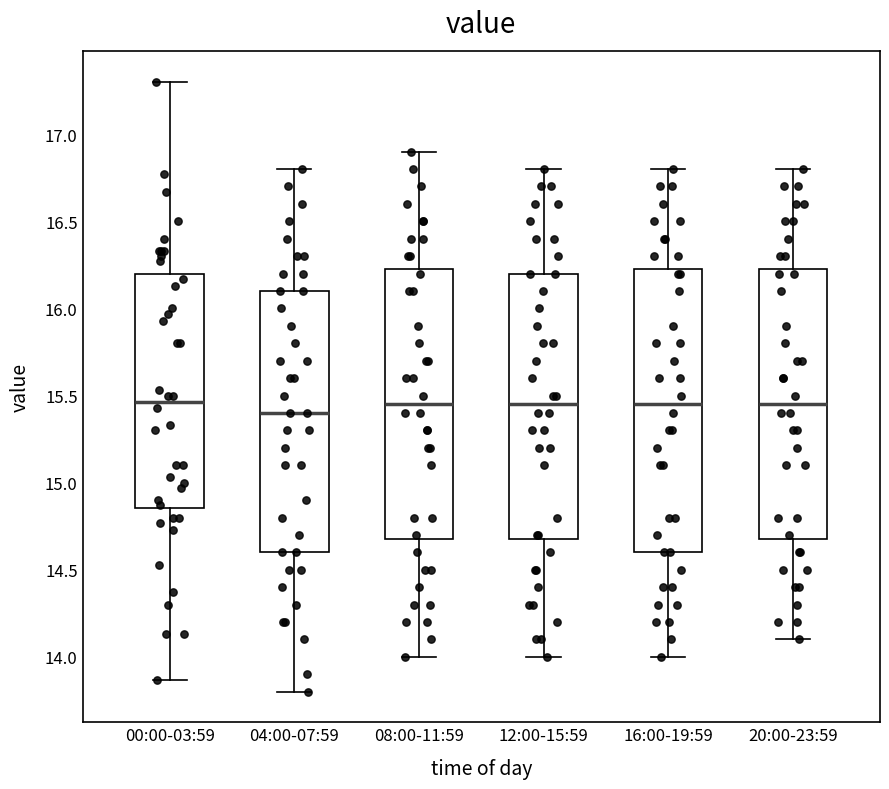

Where does the lower whisker of the box for 16:00-19:59 end on the y-axis? The values are not printed on the chart, so give them approximately, as read against the axis.

14.00